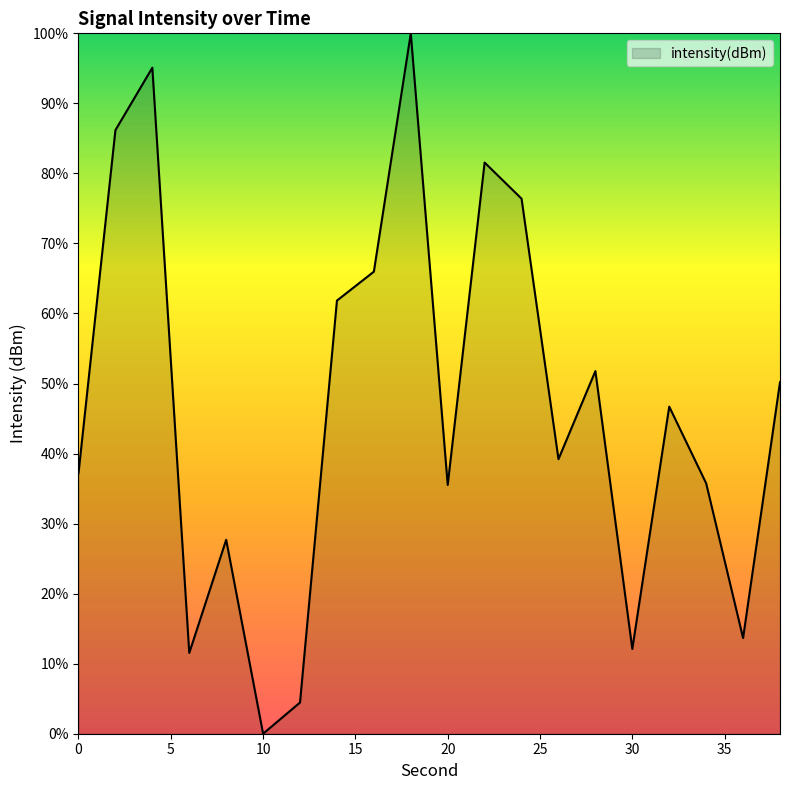

What is the greatest value displayed?

100.0